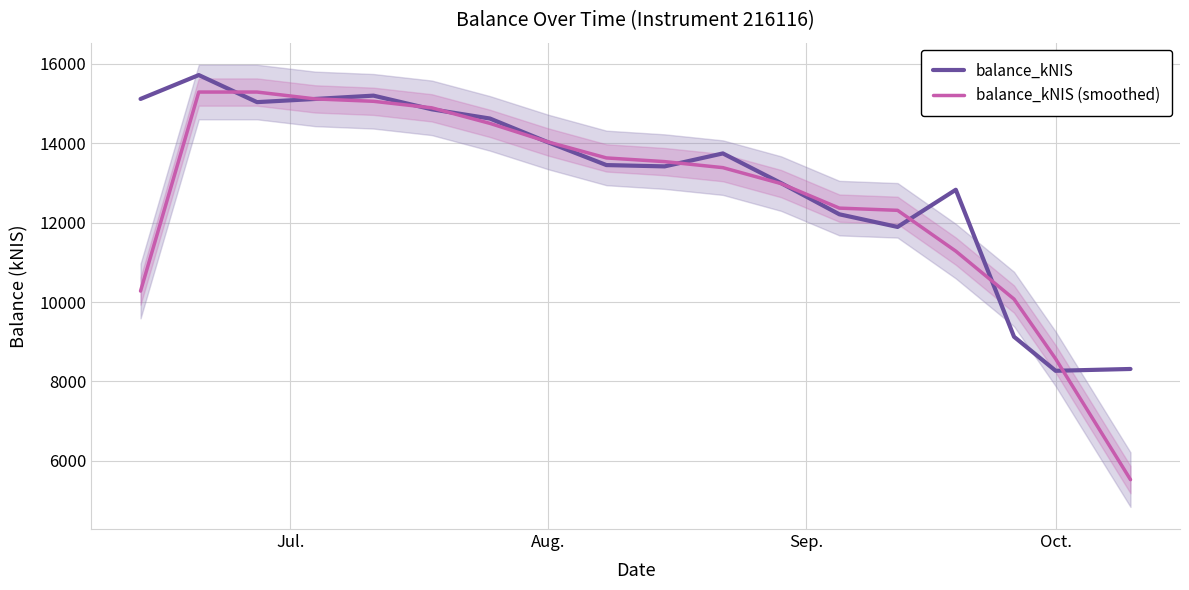

In balance_kNIS, how many points are lower than both neighbors (excluding endpoints)?

4